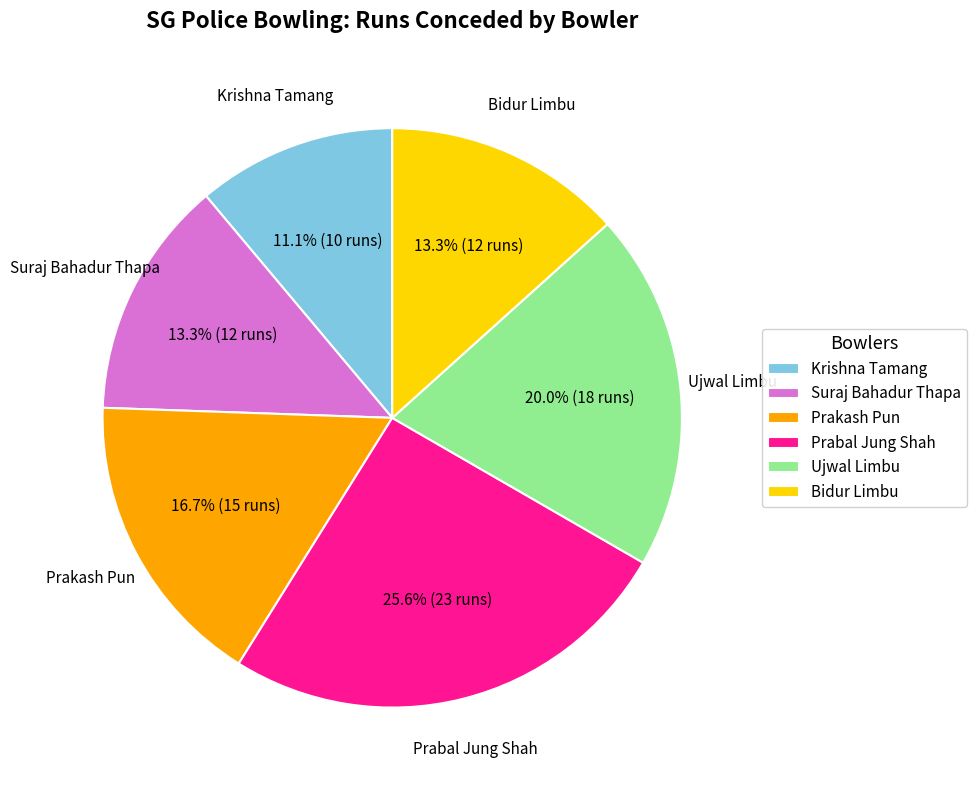

Does any single category account for the majority?

No